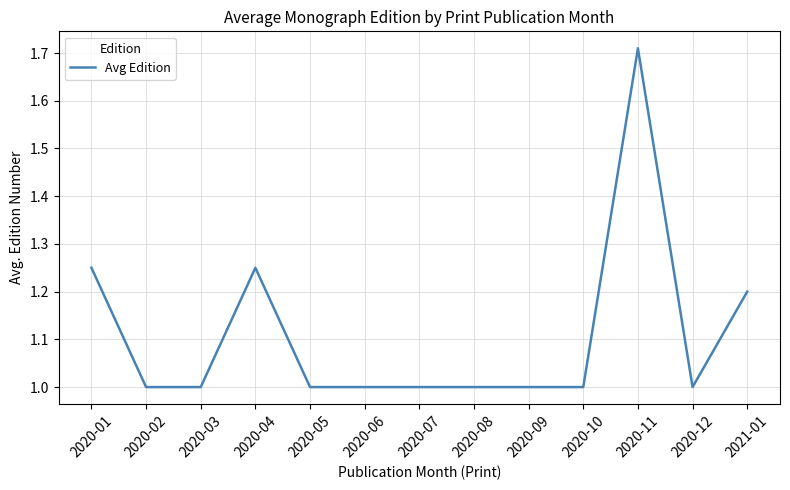

True or false: the data shows 1.4 at 2020-08.

False